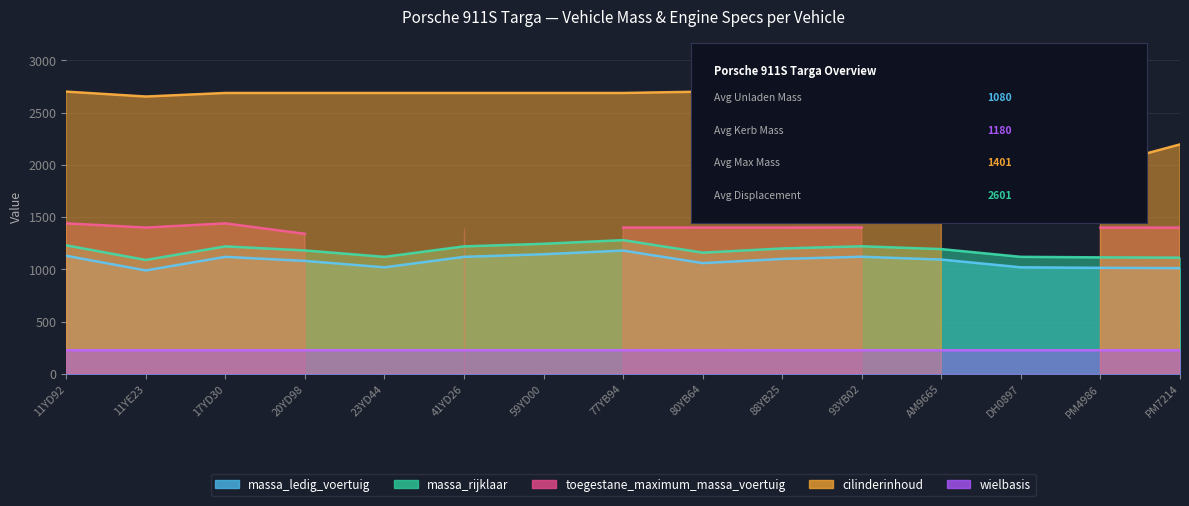

True or false: massa_ledig_voertuig and massa_rijklaar intersect in this chart.

False